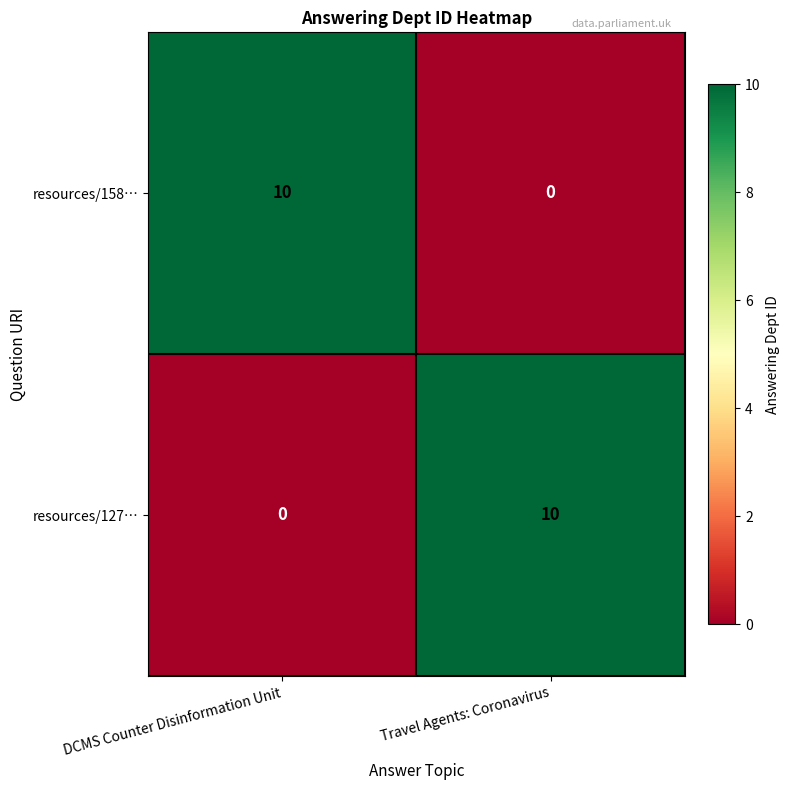

What is the difference between the highest and lowest values at DCMS Counter Disinformation Unit?

10